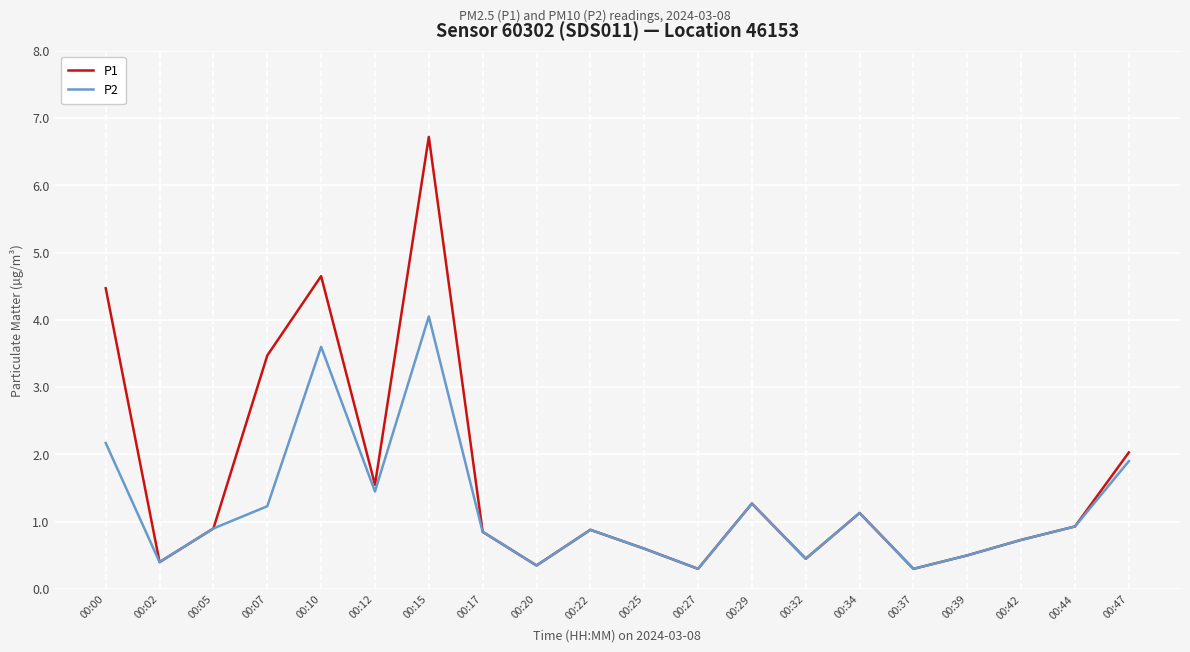

What are all the series names shown in the legend?

P1, P2